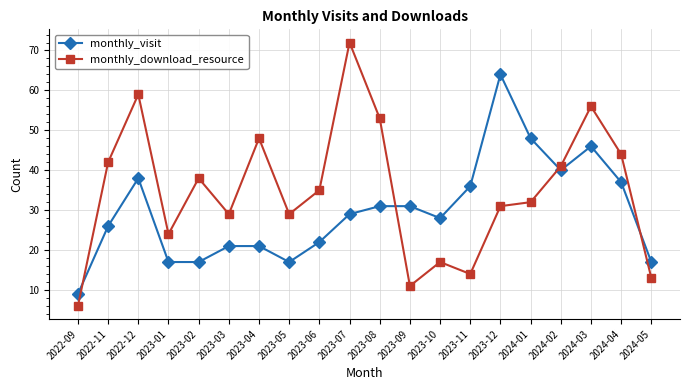

The monthly_visit series shows 7 at 2023-02. True or false?

False